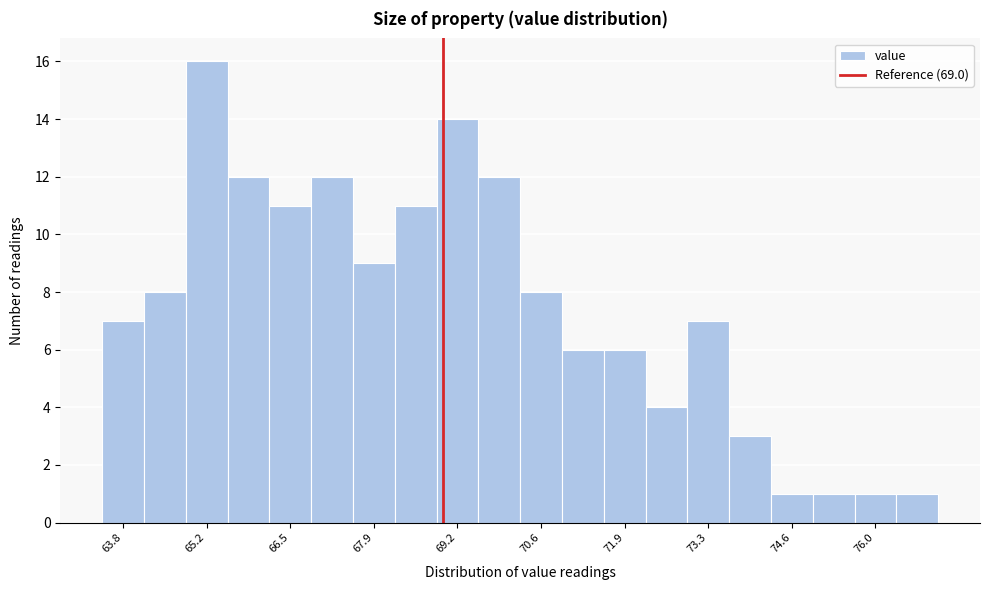

Around what value on the x-axis is the tallest bar? Give the approximate position of its centre, as read against the axis.

65.2